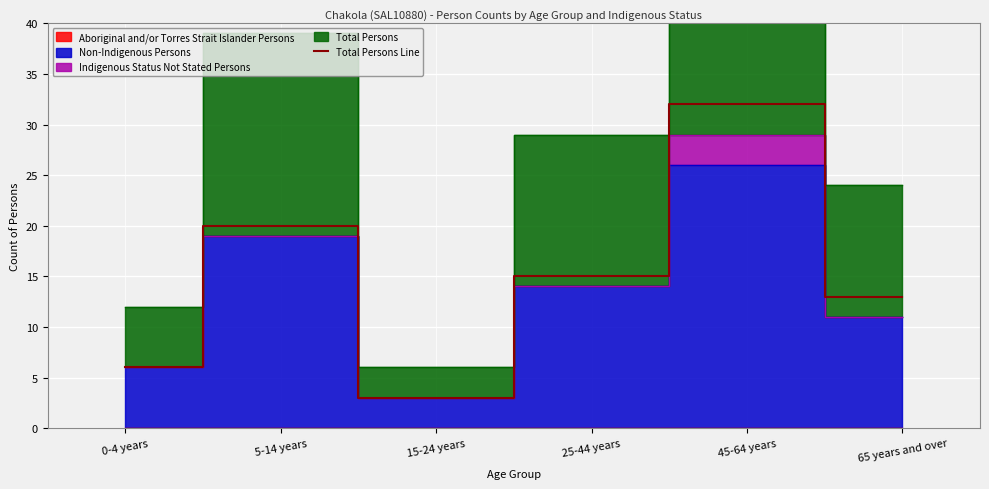

Reading right to left, list all the values displayed in this chart.

13	32	15	3	20	6